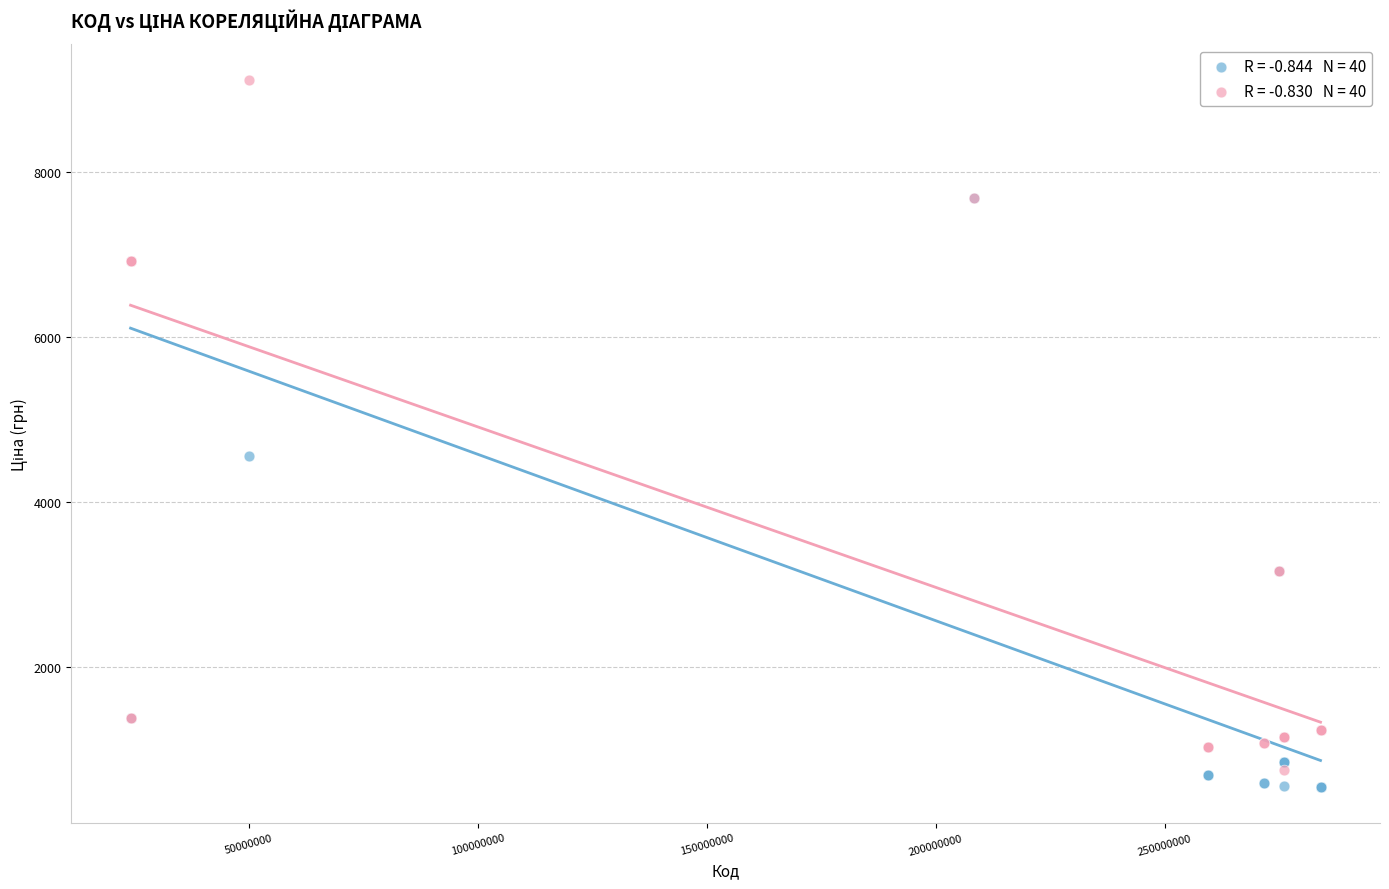

Across all series, what Y value is closest to 4831?

4561.9